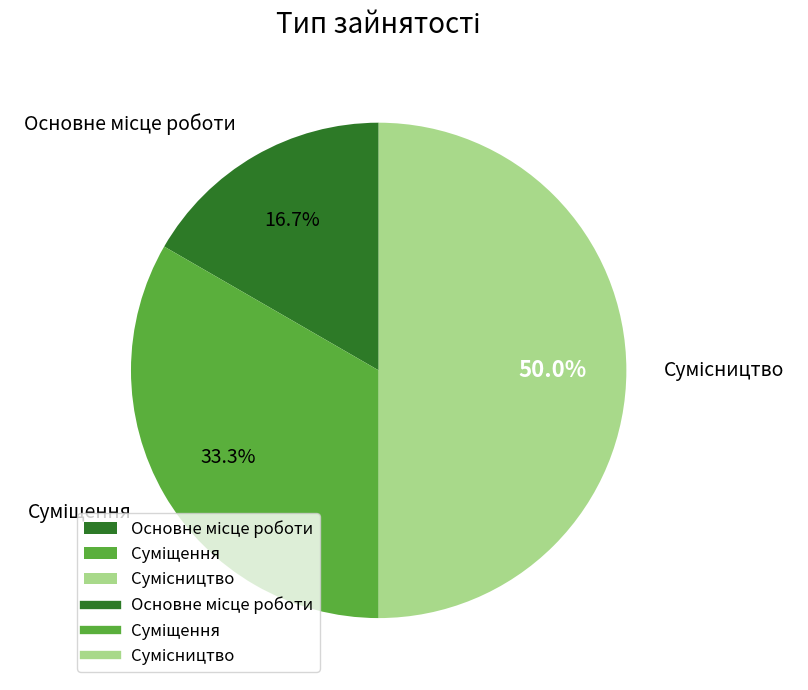

To the nearest percent, what is the combined percentage of Сумісництво and Суміщення?

83%